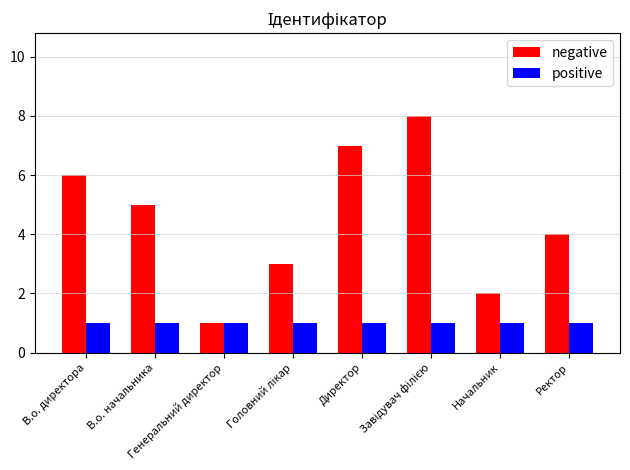

Which series has the largest range (max minus min)?

negative